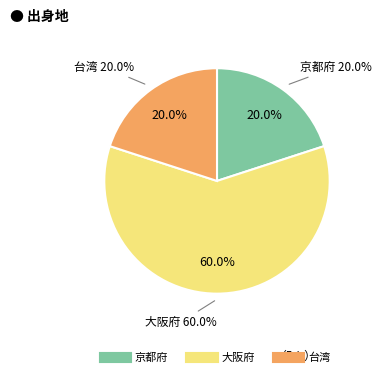

Which slice is the largest?

大阪府